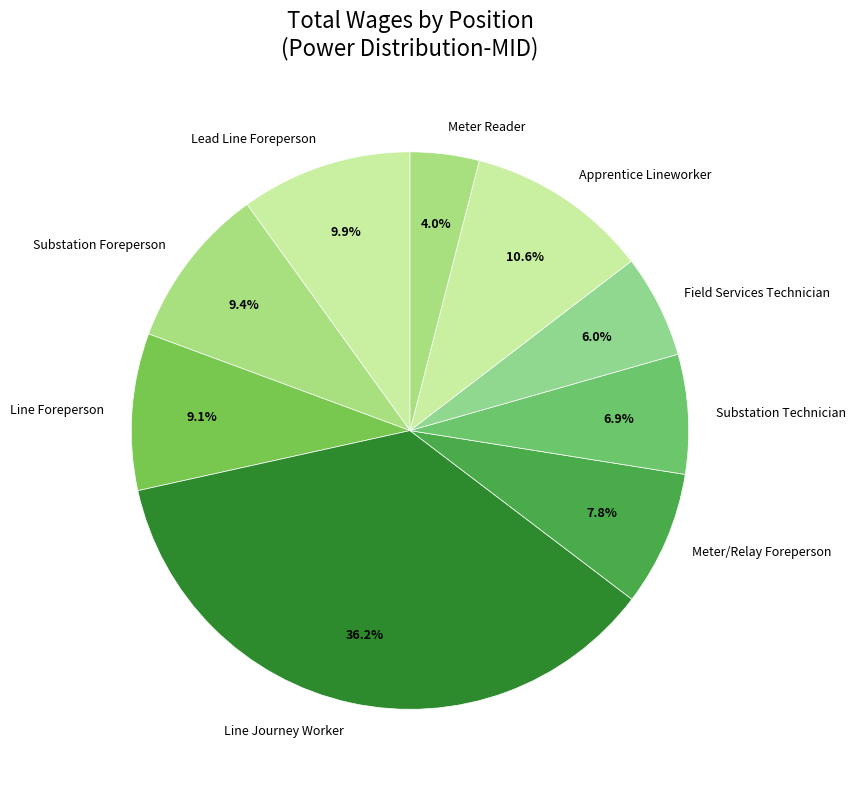

Which slice is the largest?

Line Journey Worker